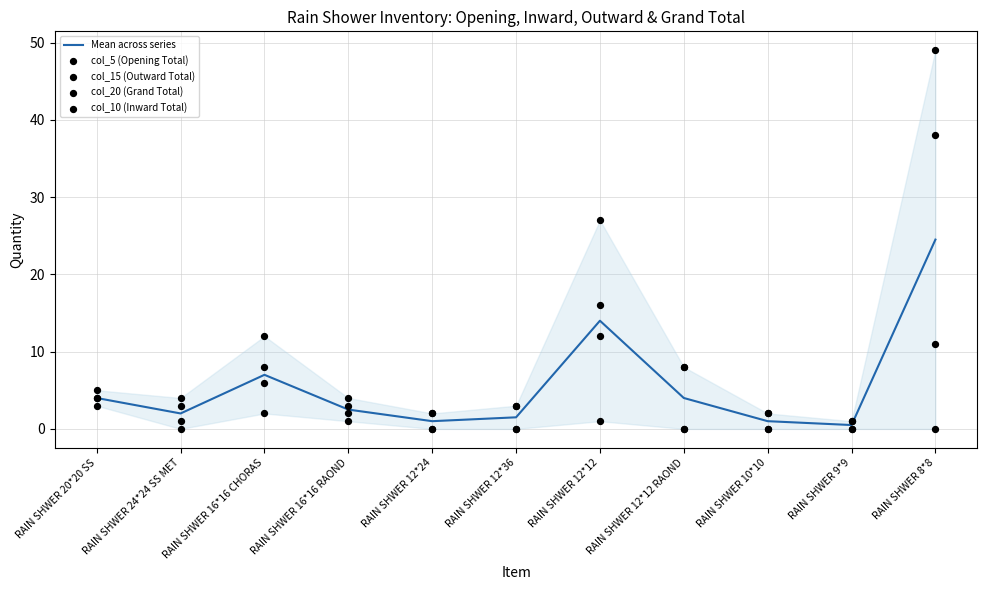

Which series contains the lowest Y value?

col_5 (Opening Total)